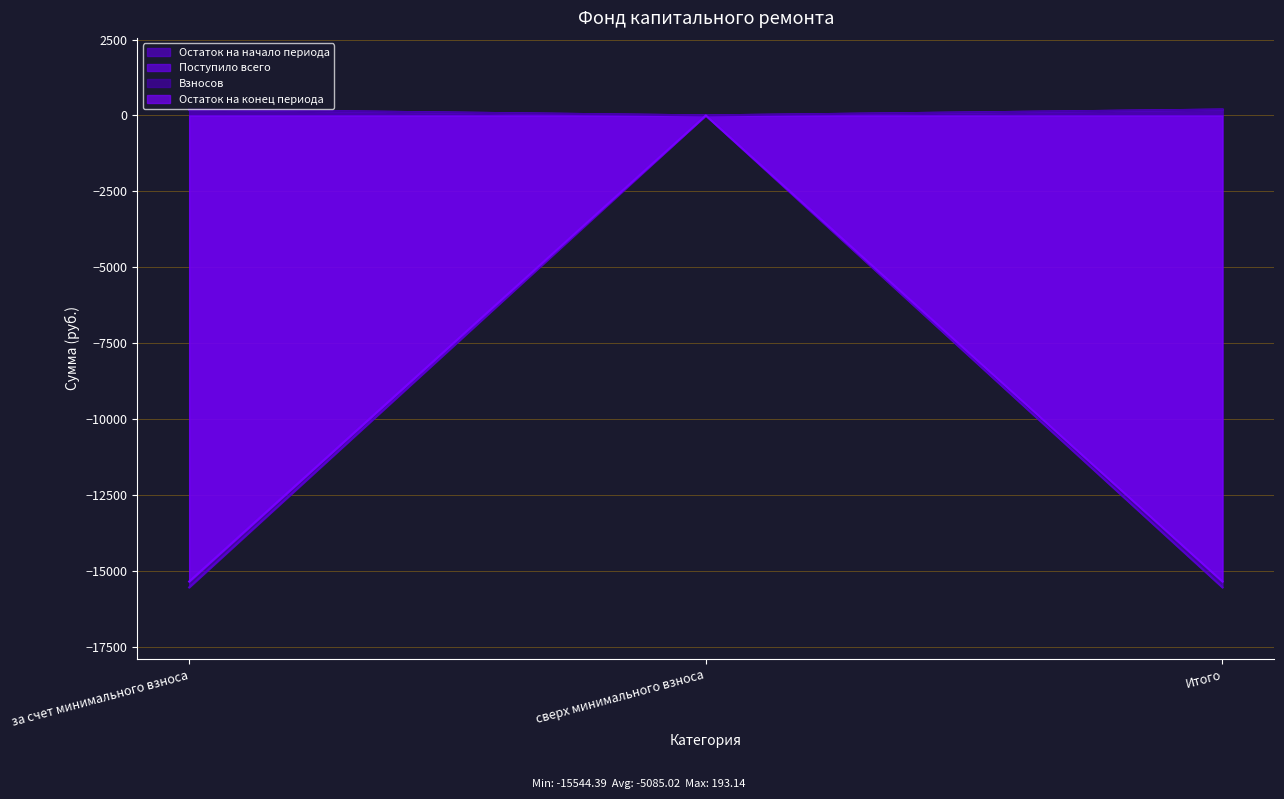

At how many categories does at least one series exceed -1329?

3